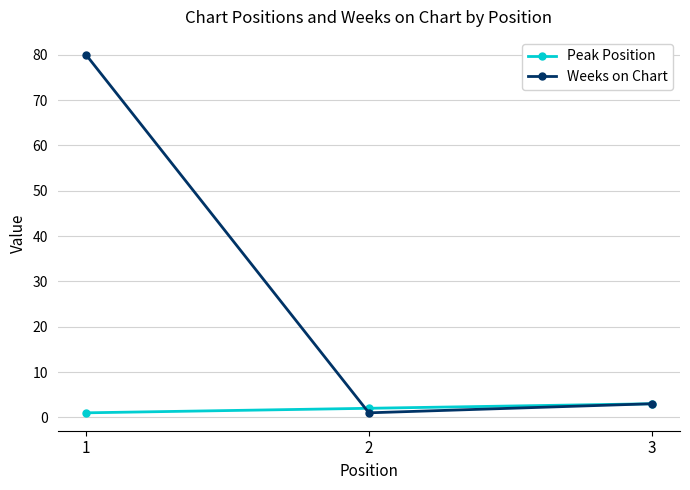

Does the chart have visible grid lines?

Yes